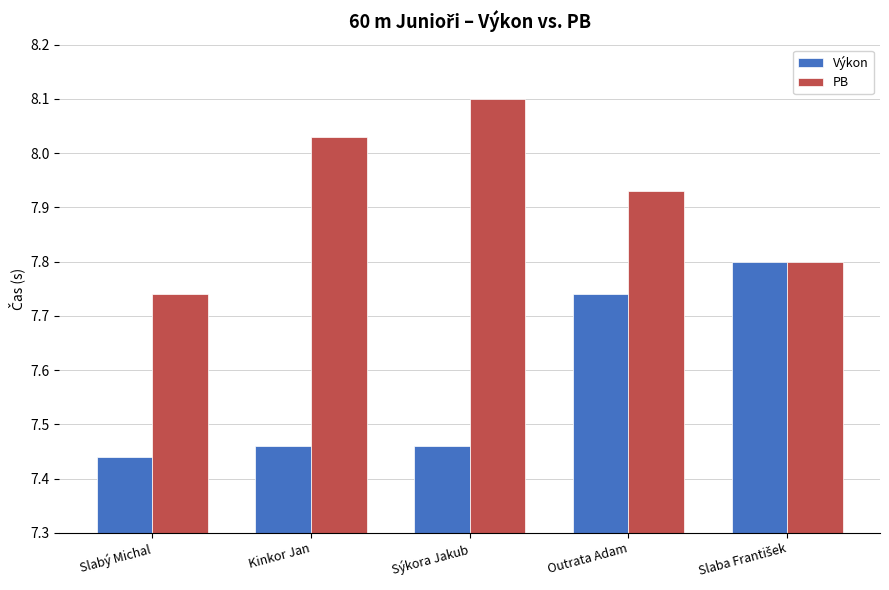

At which category is the sum across all series the highest?

Outrata Adam